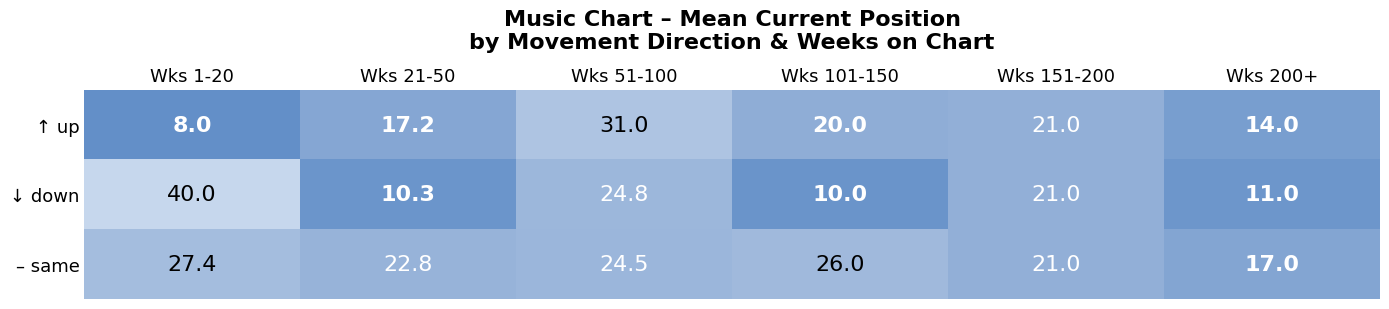

Read the – same value at Wks 1-20.

27.4